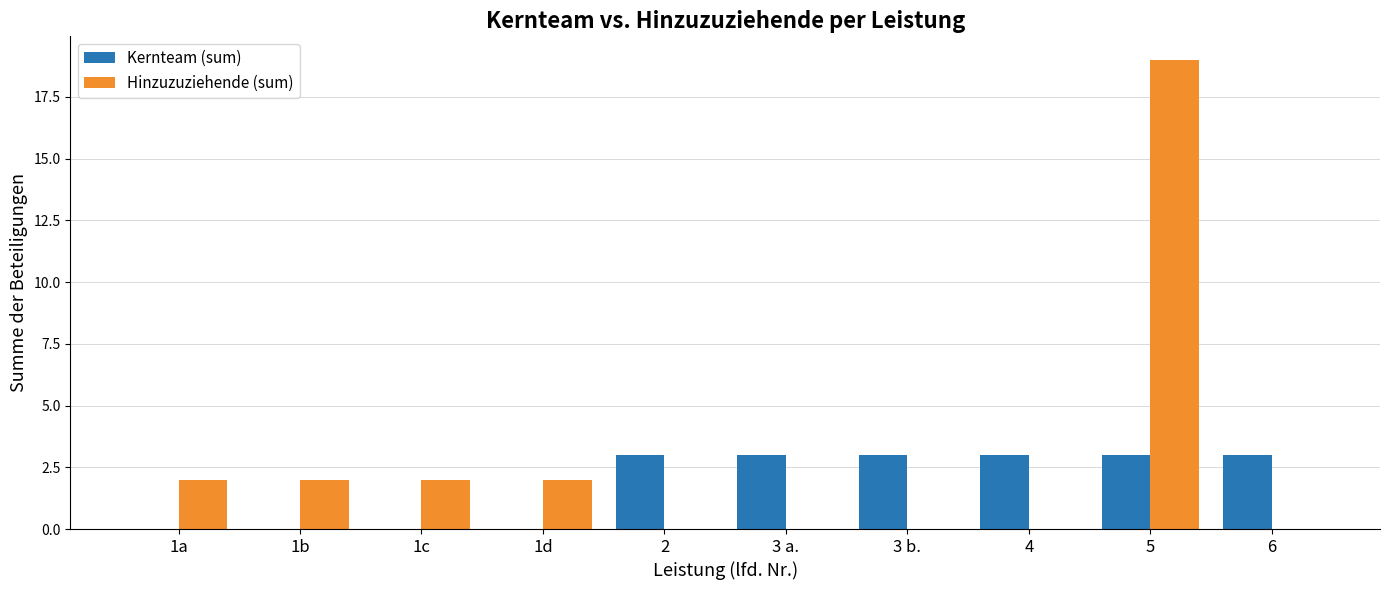

Which label corresponds to the largest value in the chart?

5